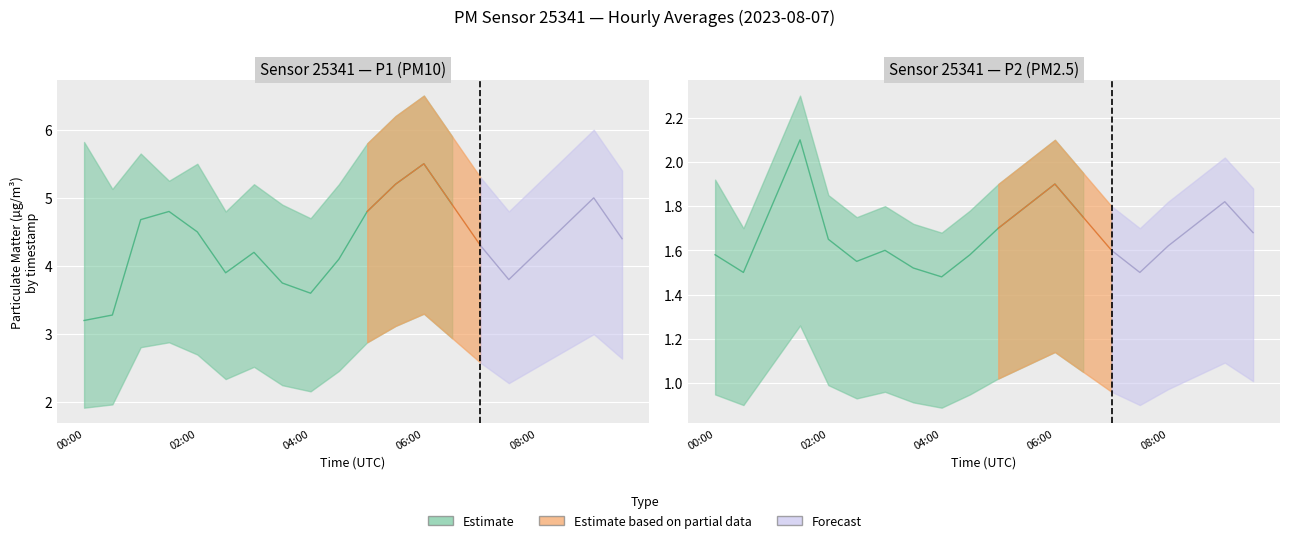

Between 04:30 and 09:30, which series saw the biggest shift?

P1